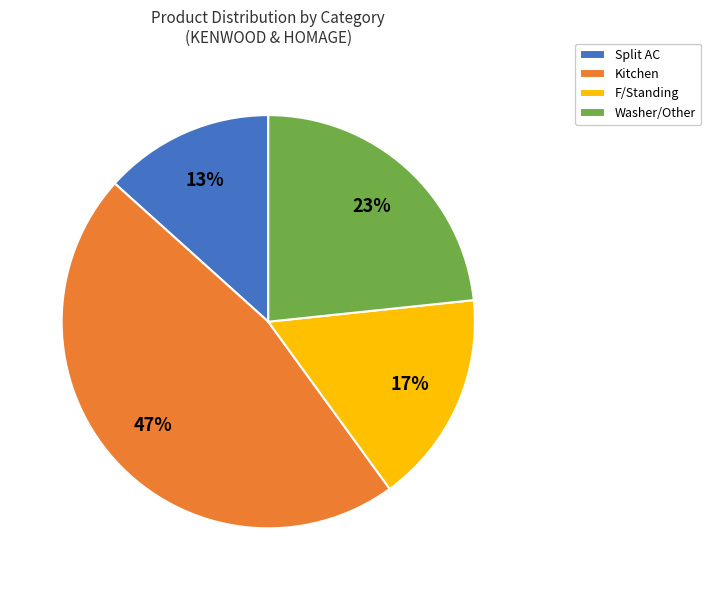

Does Kitchen represent more than half of the total?

No